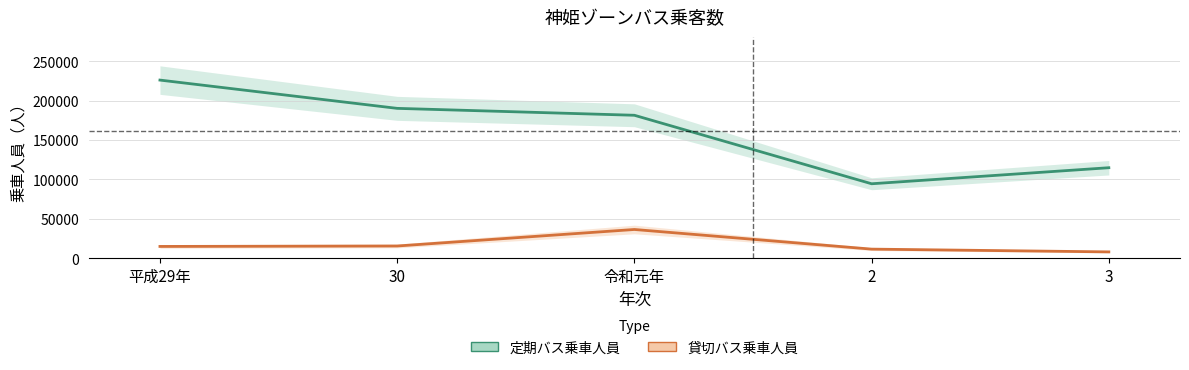

How many values in the 貸切バス乗車人員 series are below 15046?

2